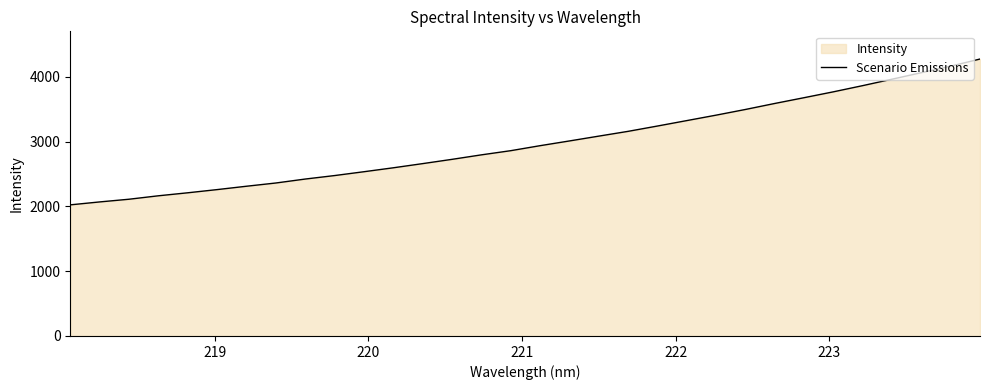

What is the difference between the maximum and minimum values?

2251.4